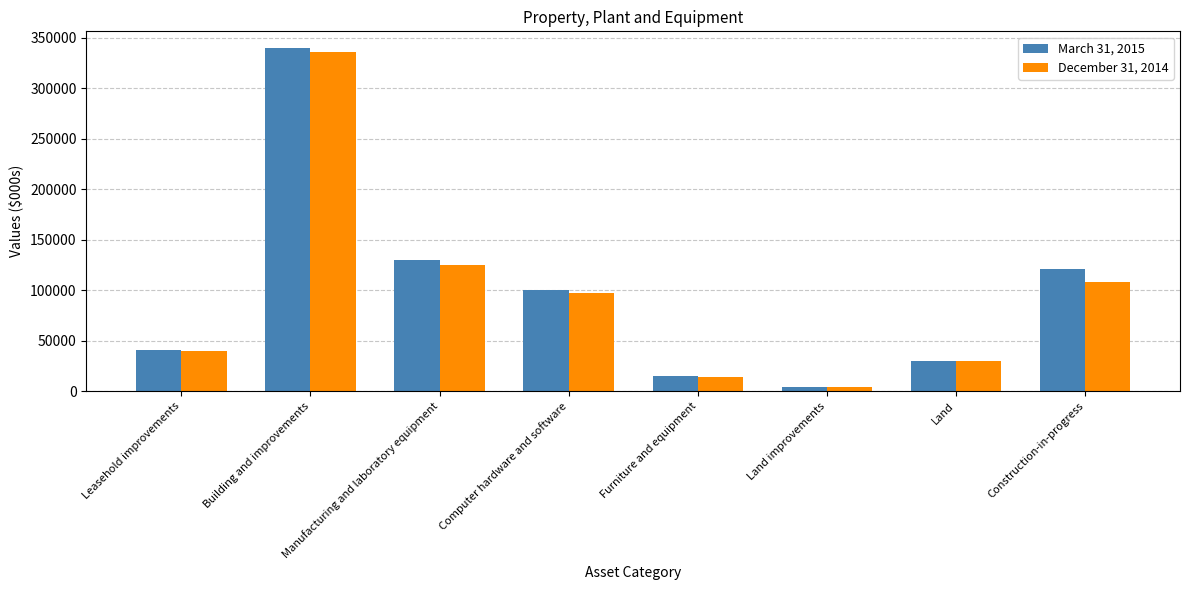

What is the difference between the maximum and minimum values in the December 31, 2014 series?

331885